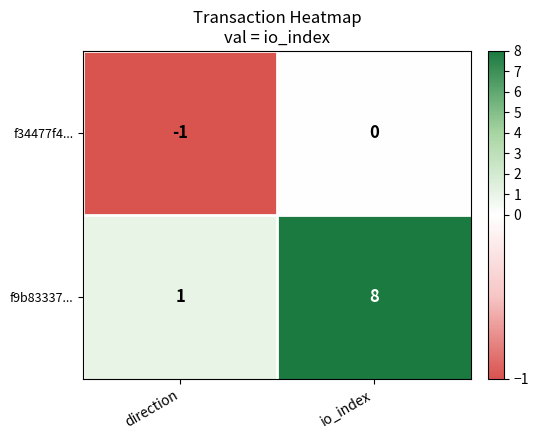

At how many categories does at least one series exceed 0?

2